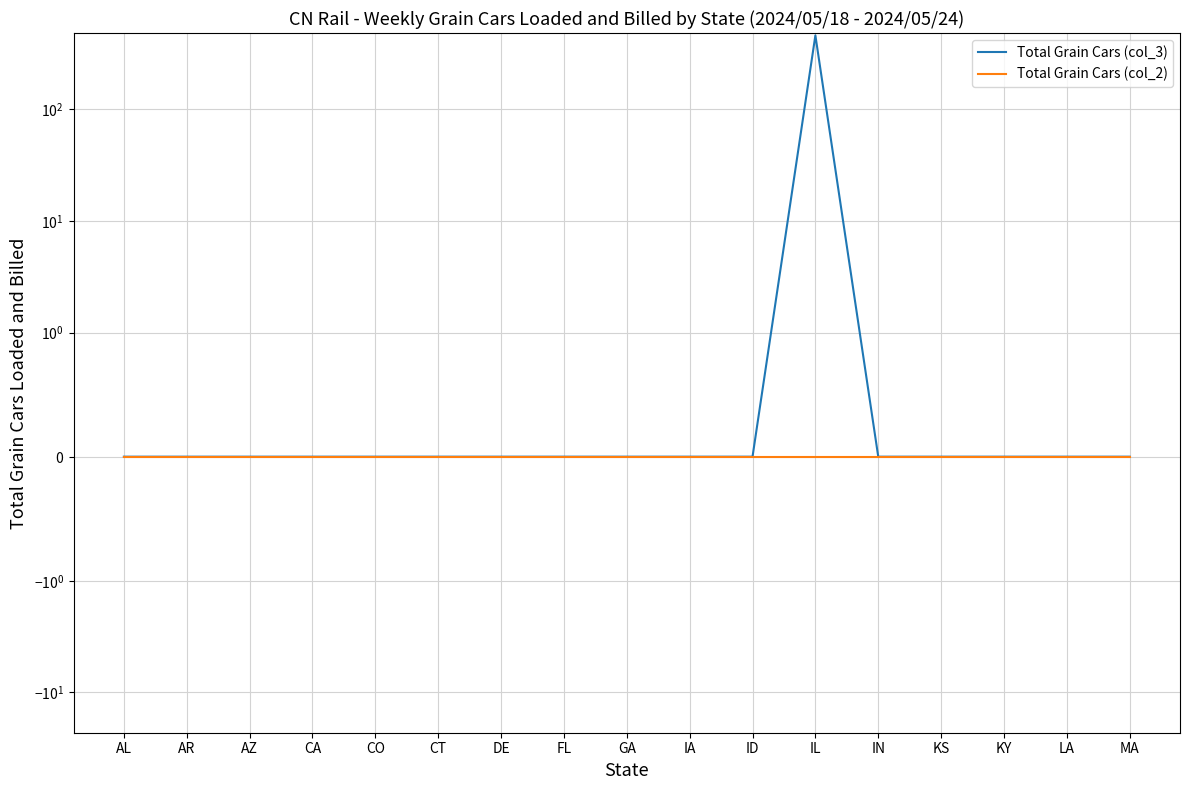

Which label corresponds to the largest value in the chart?

IL